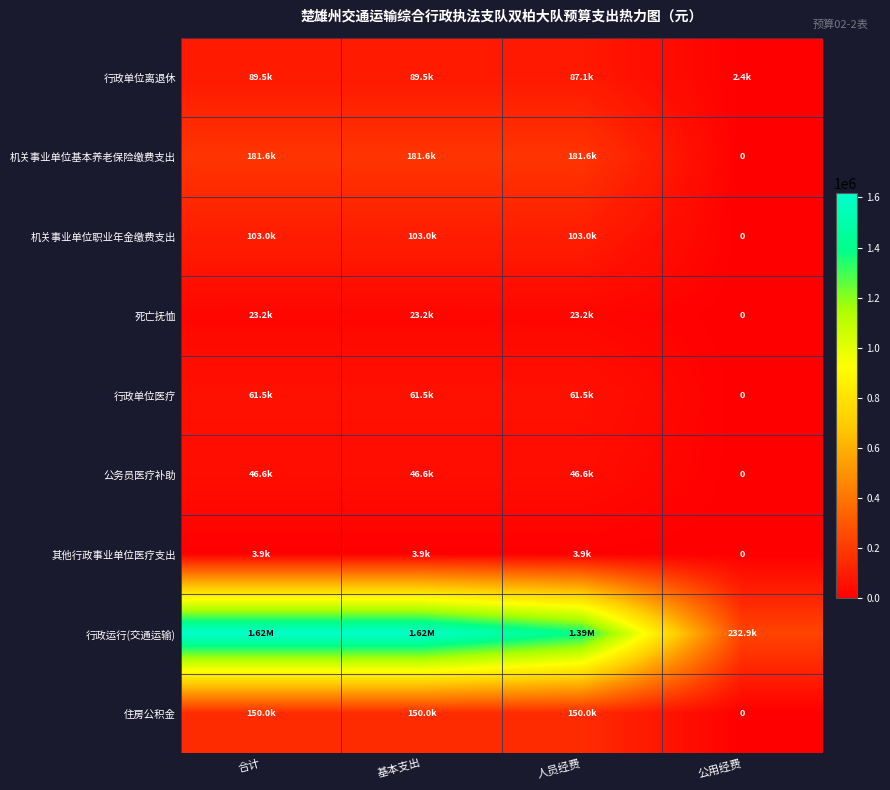

What is the difference between the 行政运行(交通运输) values at 基本支出 and 人员经费?

232902.9